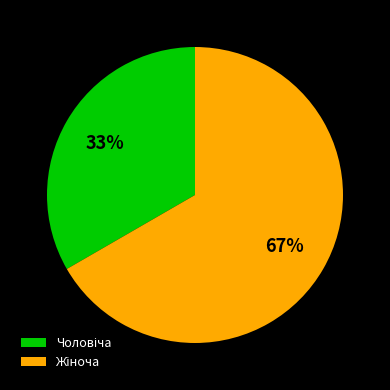

Is there any slice that represents more than half of the pie?

Yes